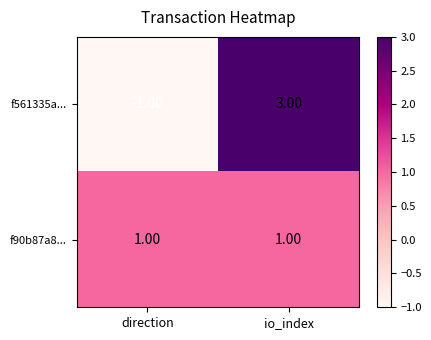

What is the total value across all series at io_index?

4